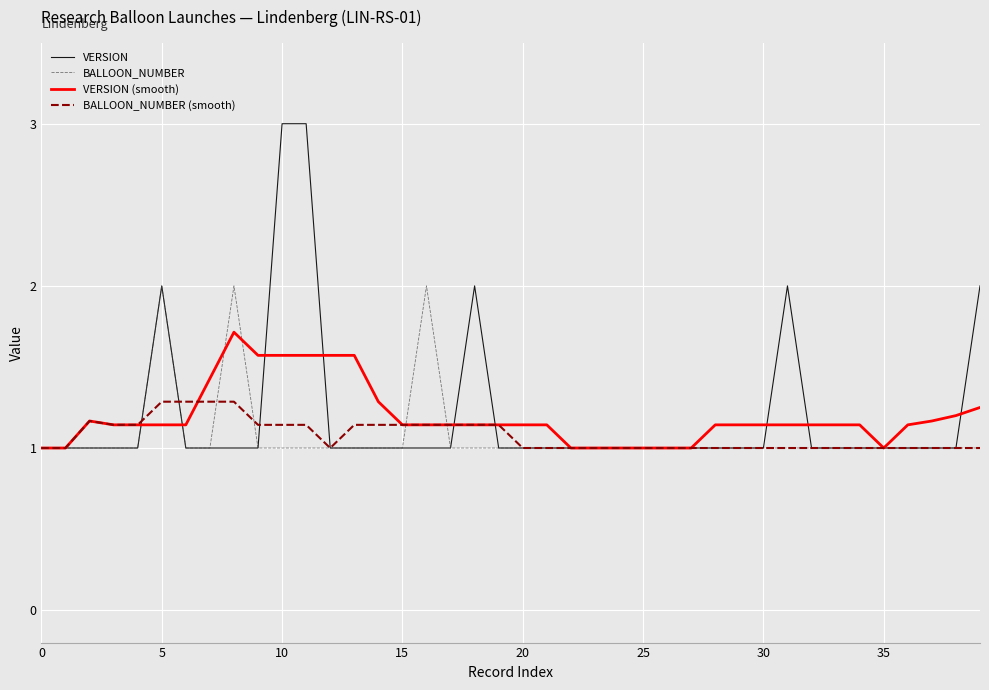

List the series in order of their peak value, lowest first.

BALLOON_NUMBER (smooth), VERSION (smooth), BALLOON_NUMBER, VERSION